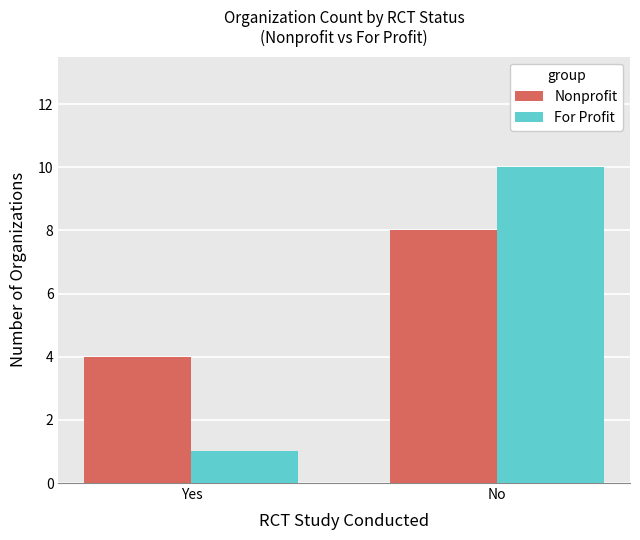

Reading left to right, what are all the values shown in this chart?

Nonprofit: 4	8
For Profit: 1	10